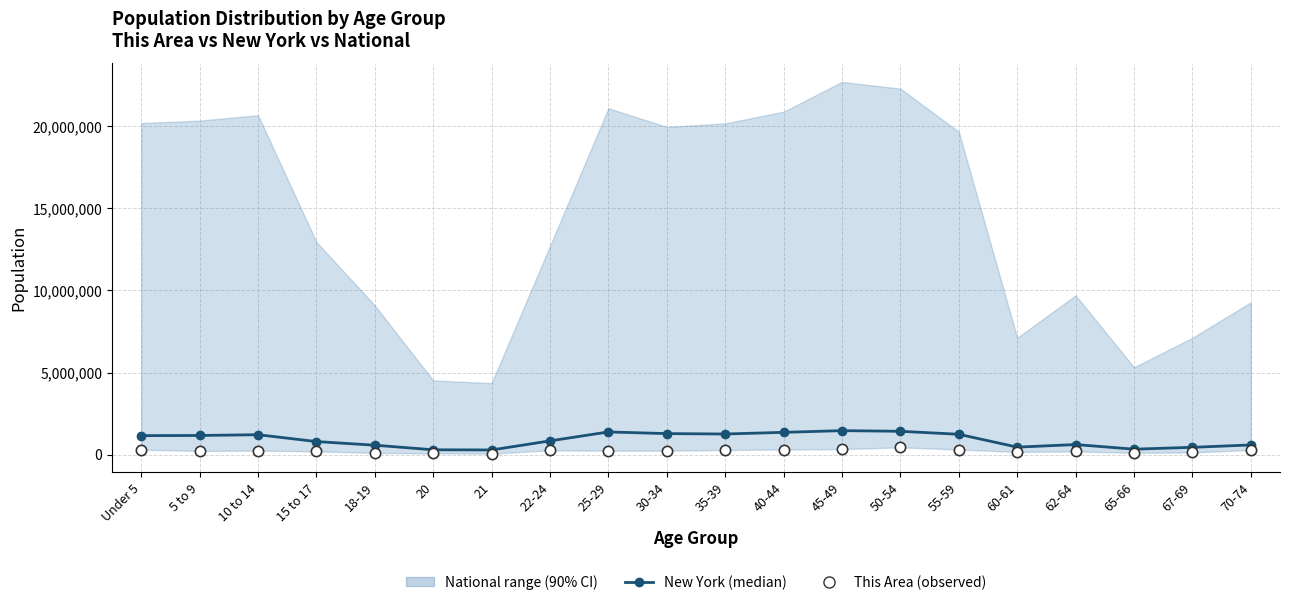

At which category is the sum across all series the highest?

50-54